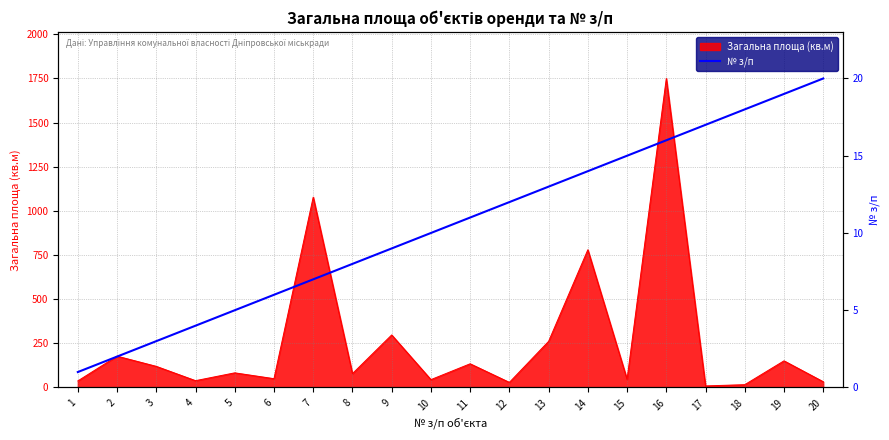

Count the number of values greater than 11.

9